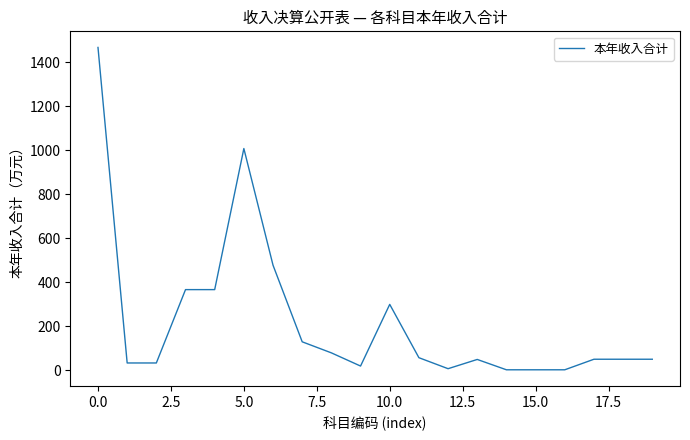

Does the chart display data point markers on the line(s)?

No